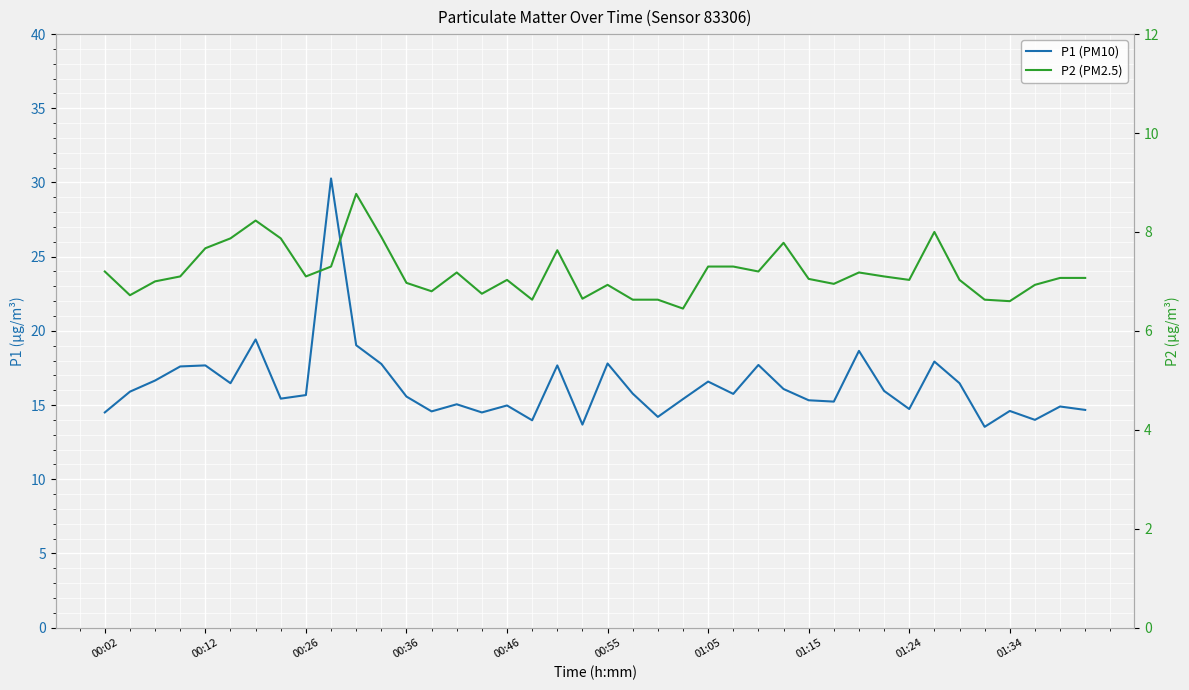

What is the difference between the maximum and minimum values in the P2 (PM2.5) series?

2.3